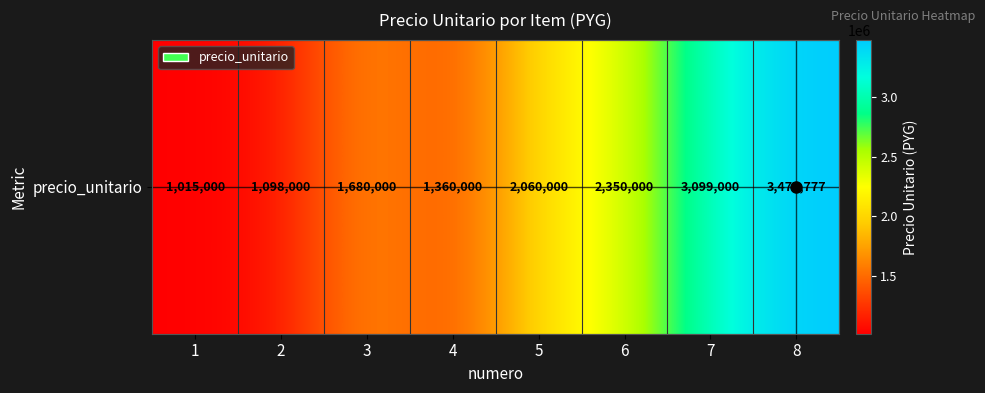

Is it true that the value at 5 is 1051176?

False